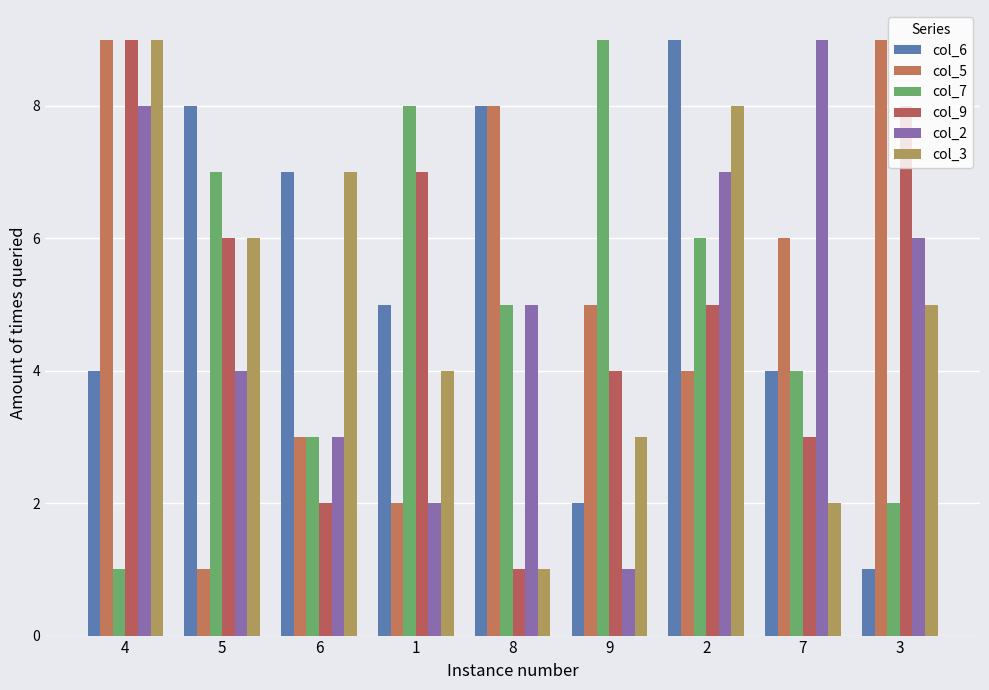

Read the col_2 value at 2.

7